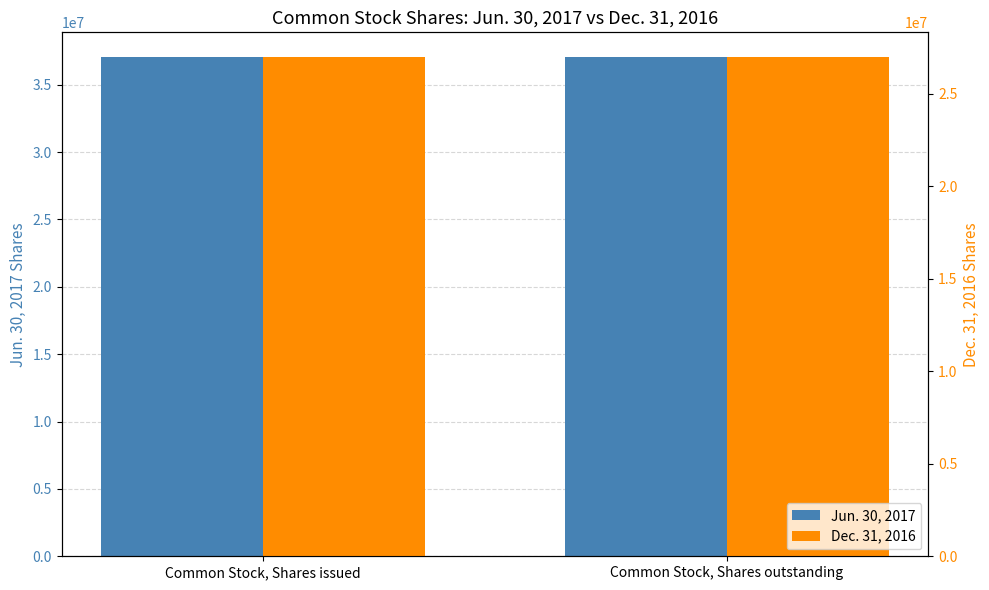

What is the difference between the highest and lowest values at Common Stock, Shares outstanding?

10060764